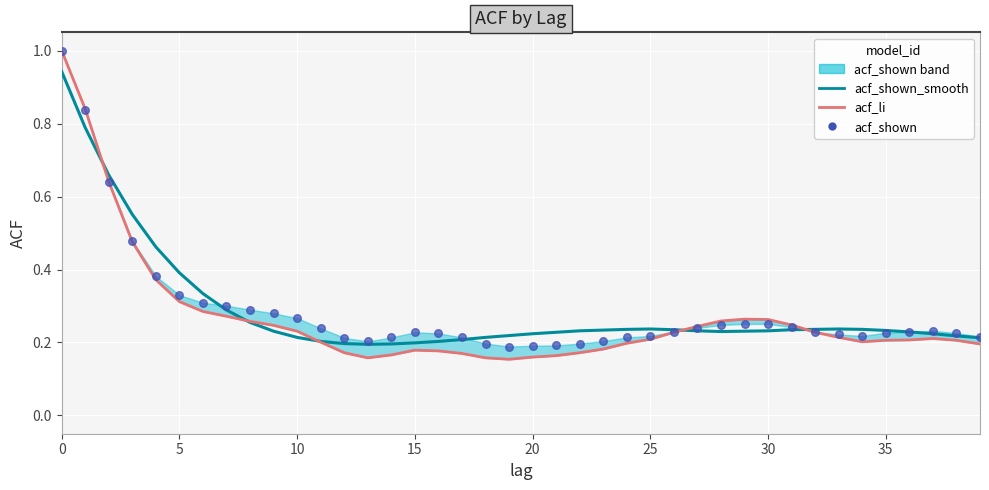

Is the value of acf_shown at 39 greater than the value of acf_shown_smooth at 0?

No